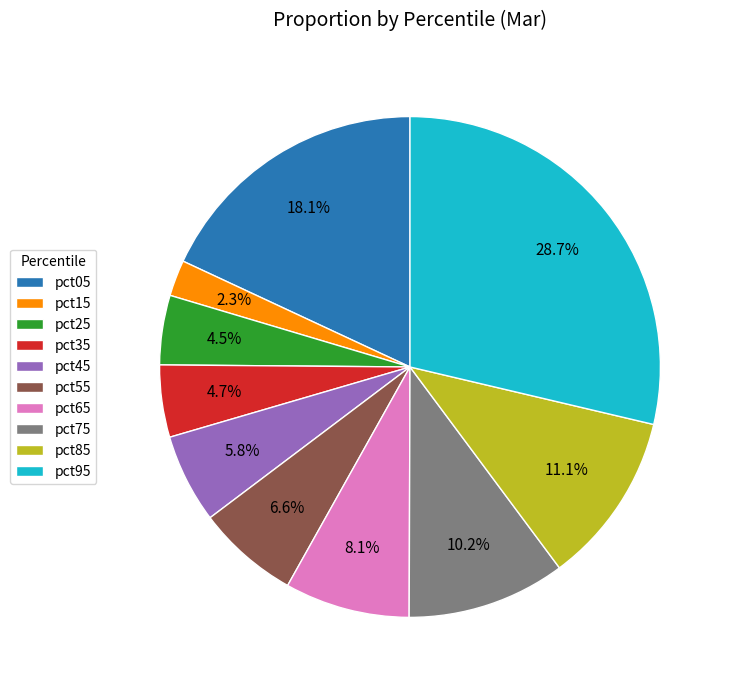

What percentage is NOT represented by pct45?

94.2%